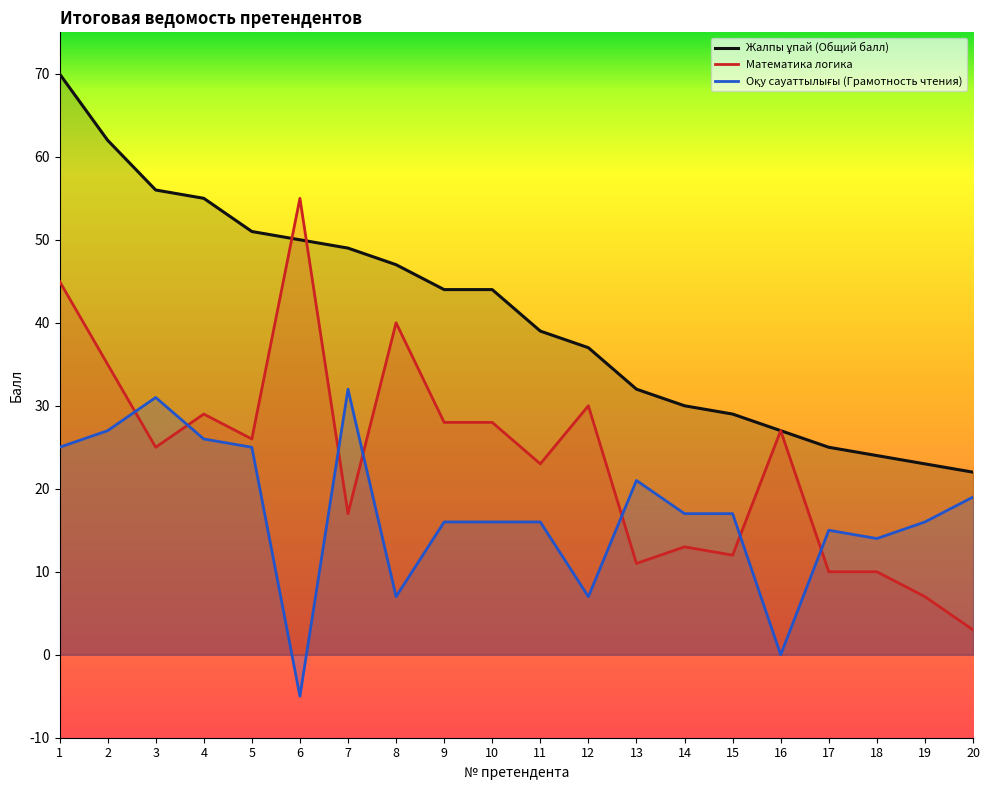

True or false: Оқу сауаттылығы (Грамотность чтения) and Жалпы ұпай (Общий балл) cross at least once.

False